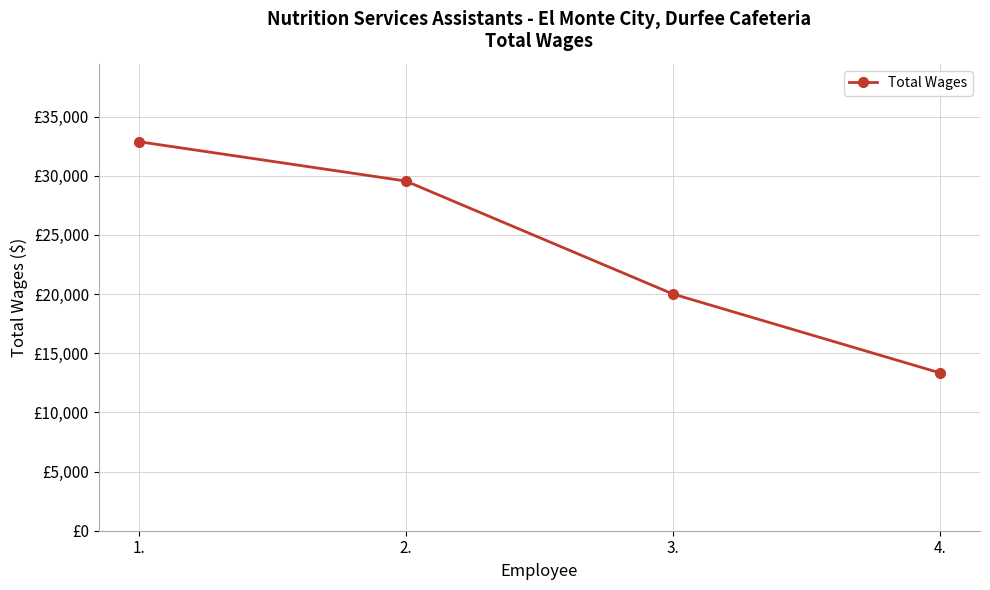

List the labels in order of value, smallest first.

4., 3., 2., 1.